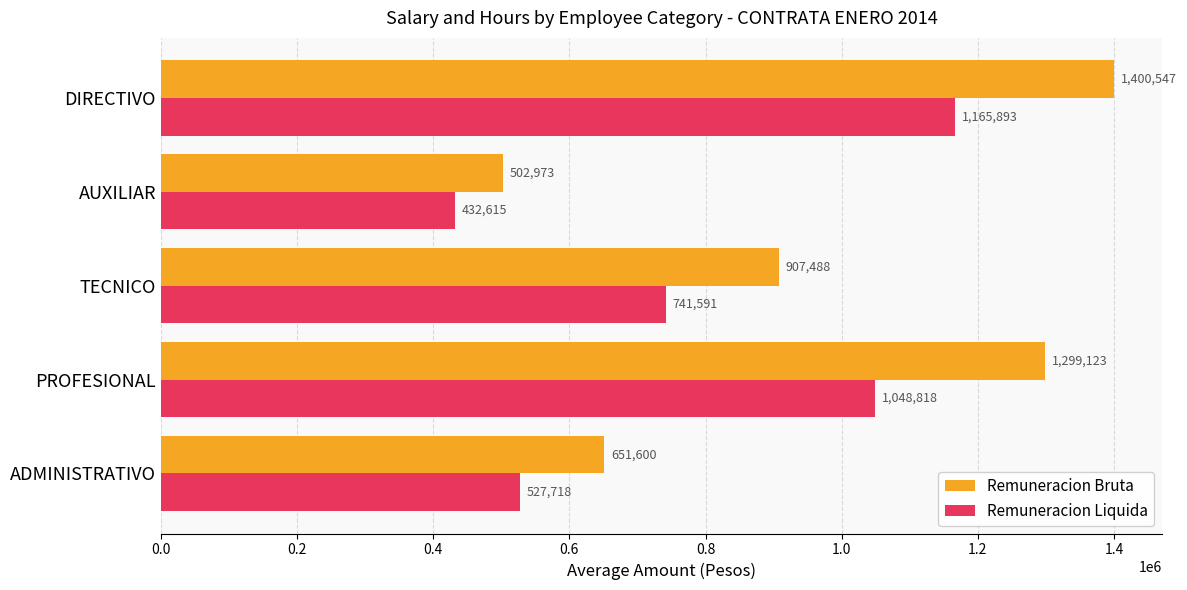

What is the difference between the highest and lowest values at AUXILIAR?

70358